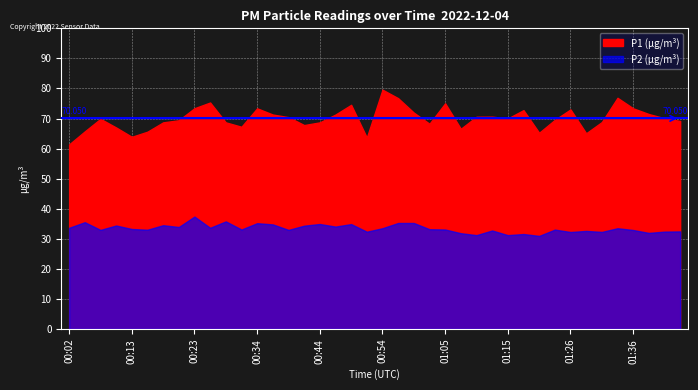

True or false: P2 has a value of 33.0 at 00:39.

True